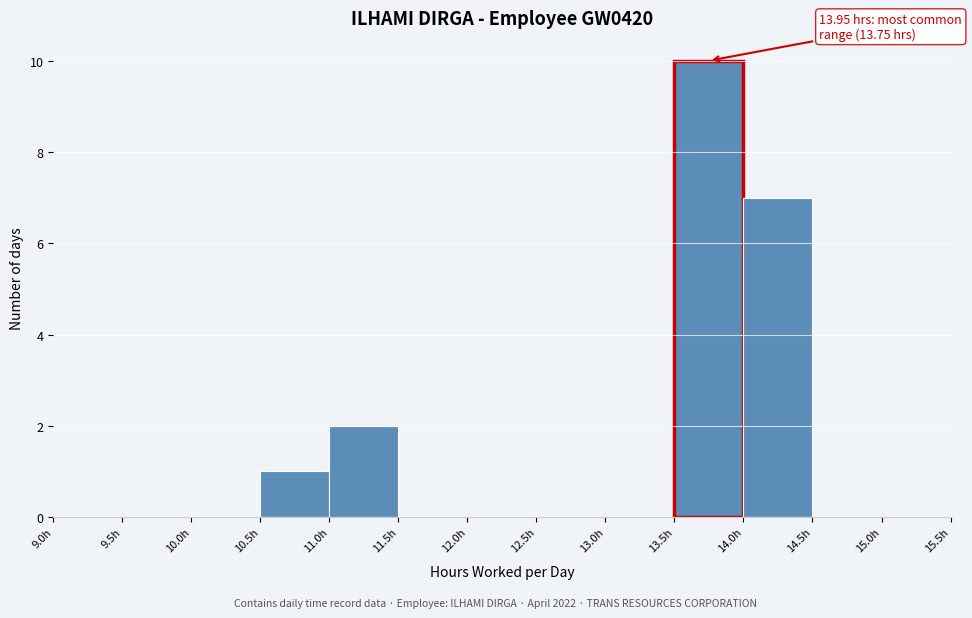

Which range on the x-axis has the tallest bar?

13.5 to 14.0